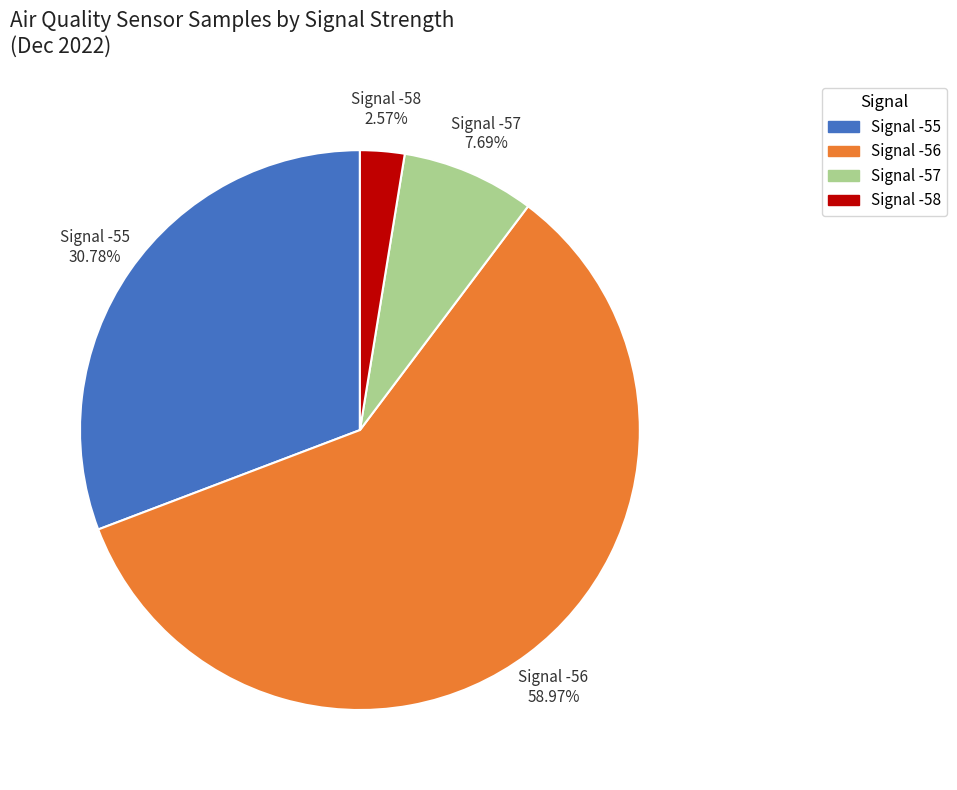

Is there a majority slice in this chart?

Yes